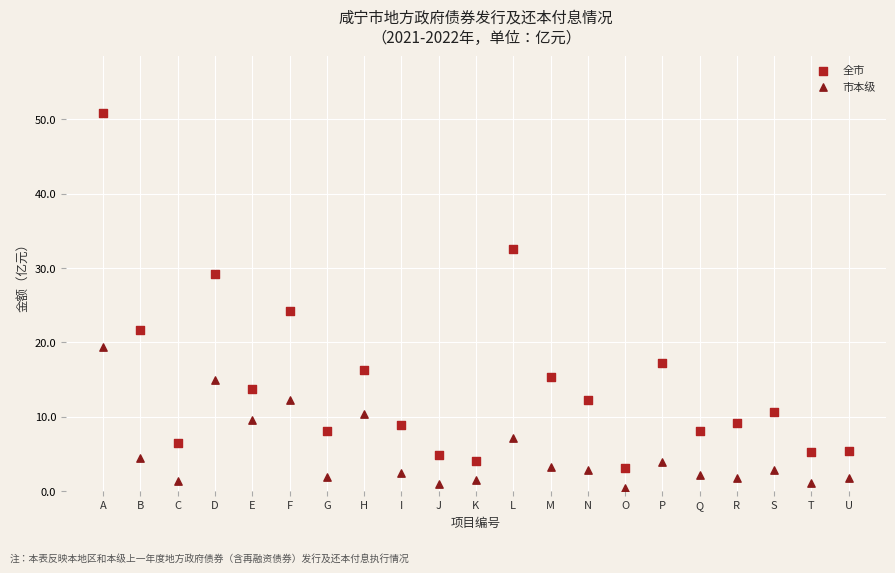

What are all the series names shown in the legend?

全市, 市本级